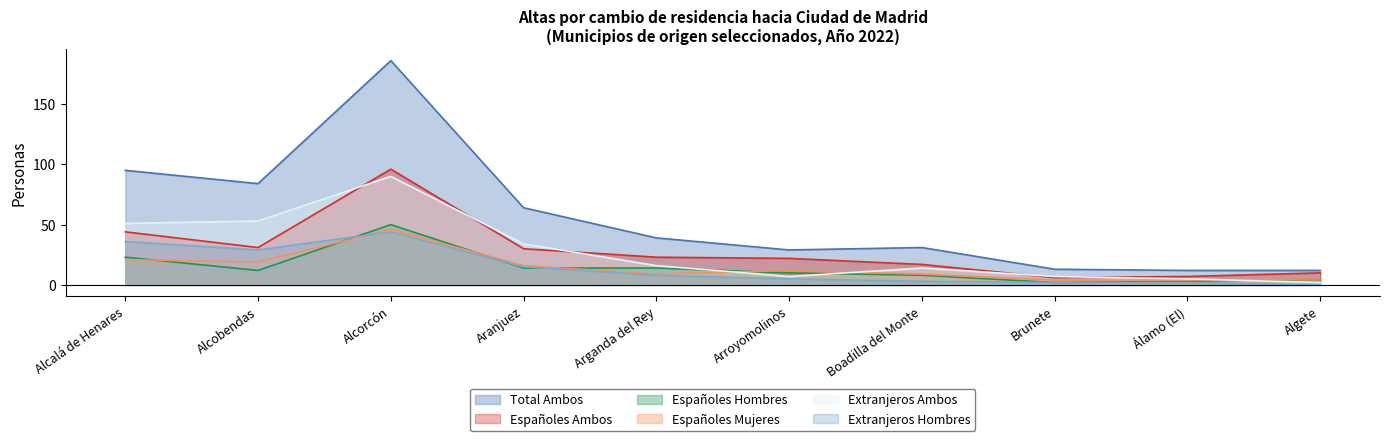

The Españoles Ambos series shows 10 at Algete. True or false?

True